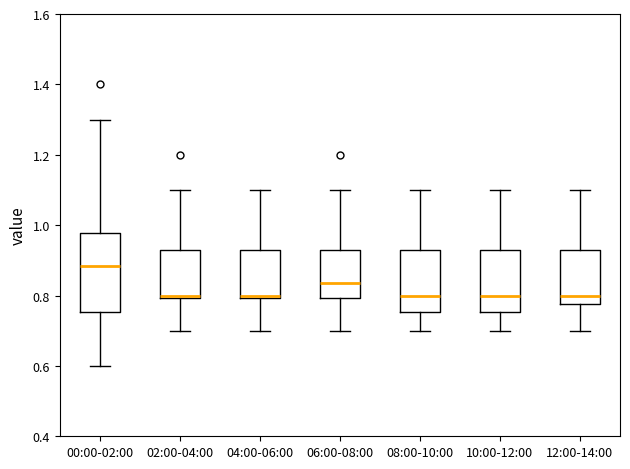

Which box is the tallest, from its lower edge to its upper edge?

00:00-02:00